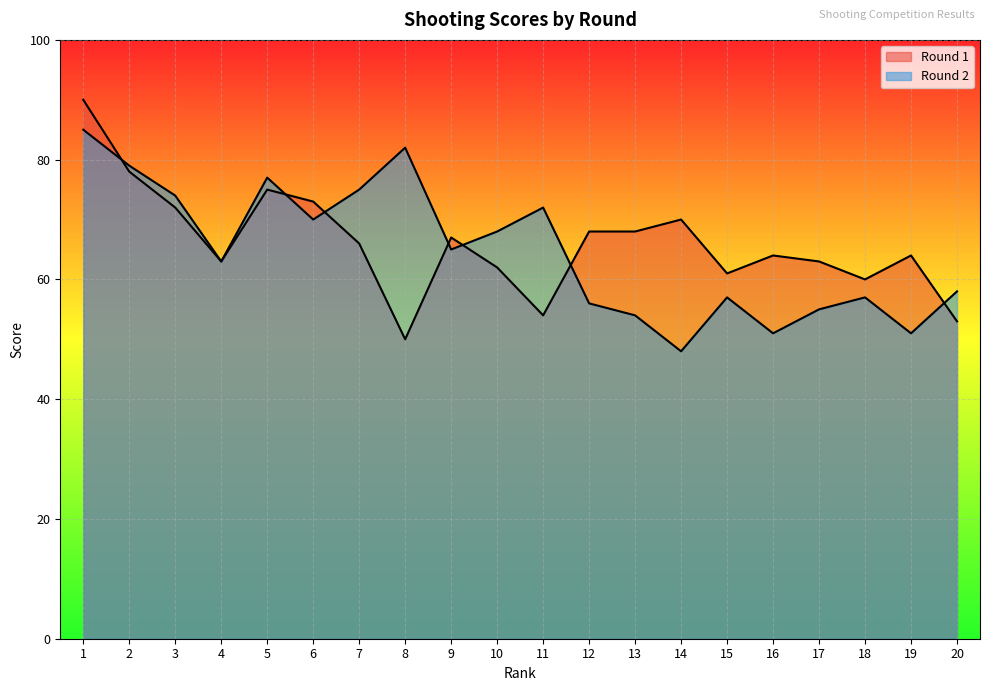

Rank the series at 4 from lowest to highest value.

Round 1, Round 2